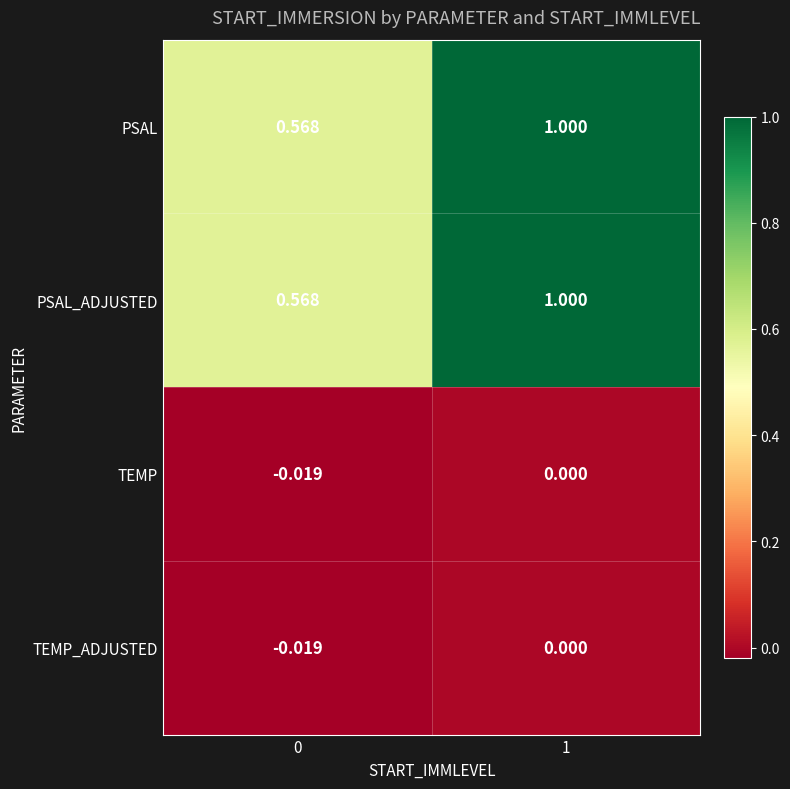

Is the value of TEMP_ADJUSTED at 0 greater than the value of TEMP at 1?

No